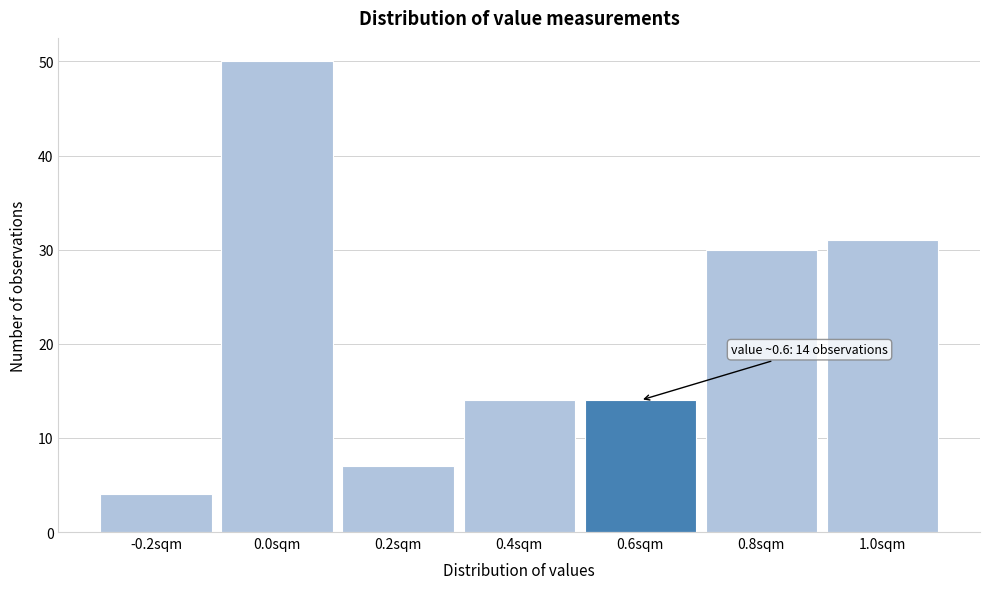

Which range on the x-axis has the tallest bar?

-0.1 to 0.1